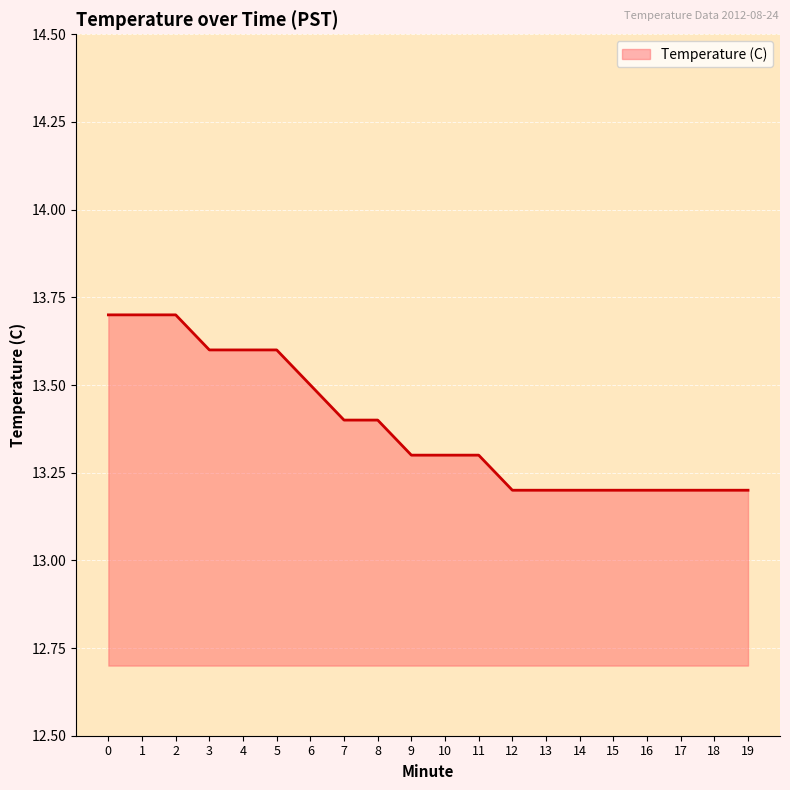

What is the smallest value displayed?

13.2